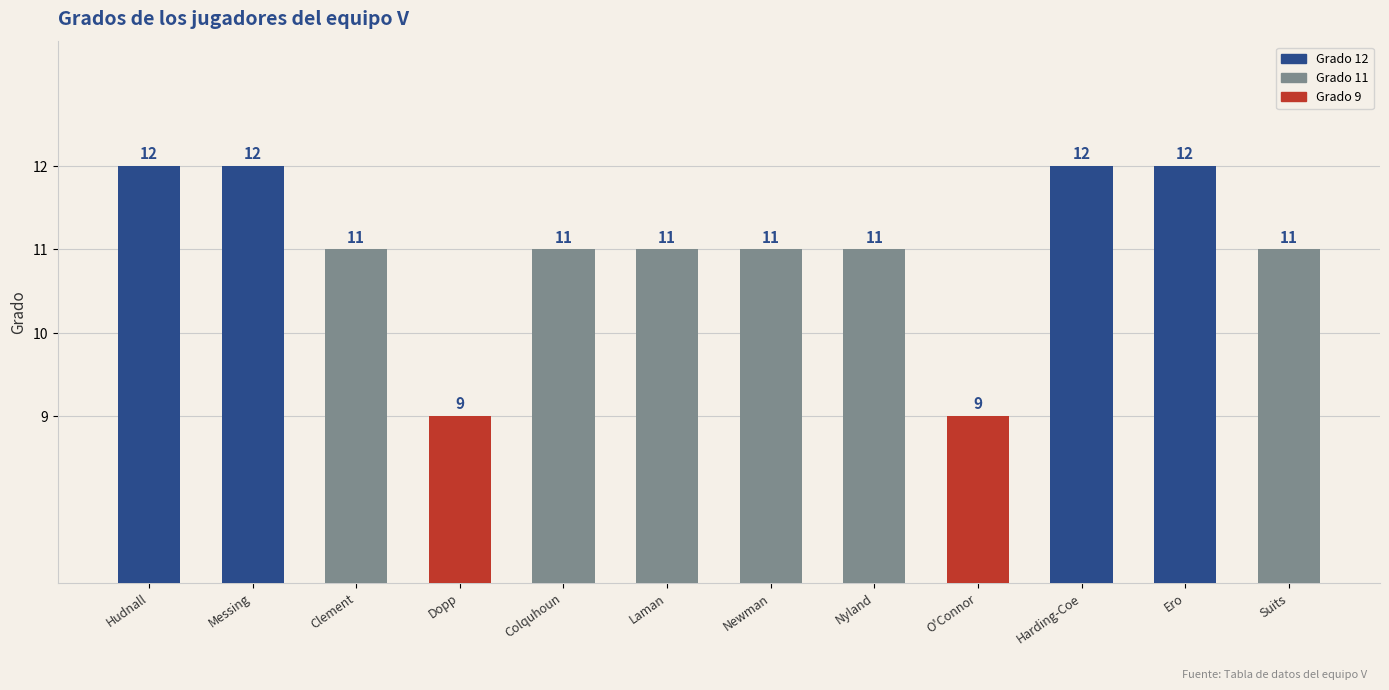

What is the maximum value shown in the chart?

12